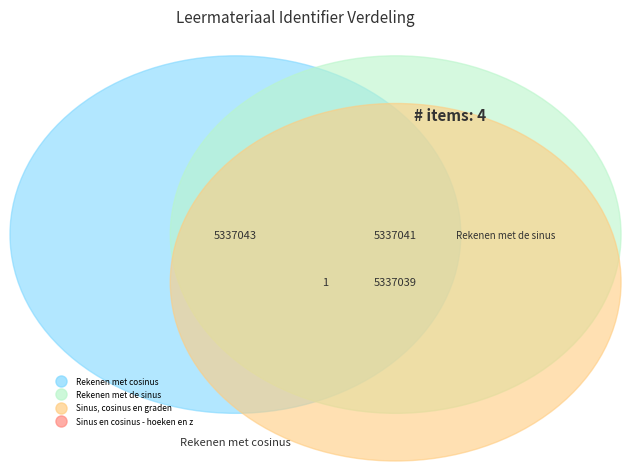

The Rekenen met de sinus slice represents 33% of the pie. True or false?

True